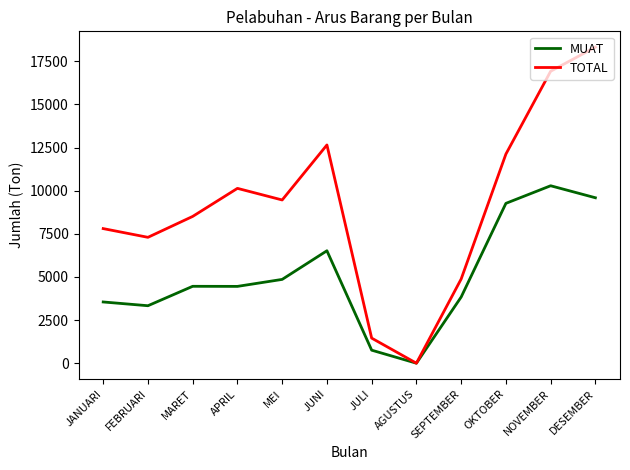

The TOTAL series shows 4880 at SEPTEMBER. True or false?

True